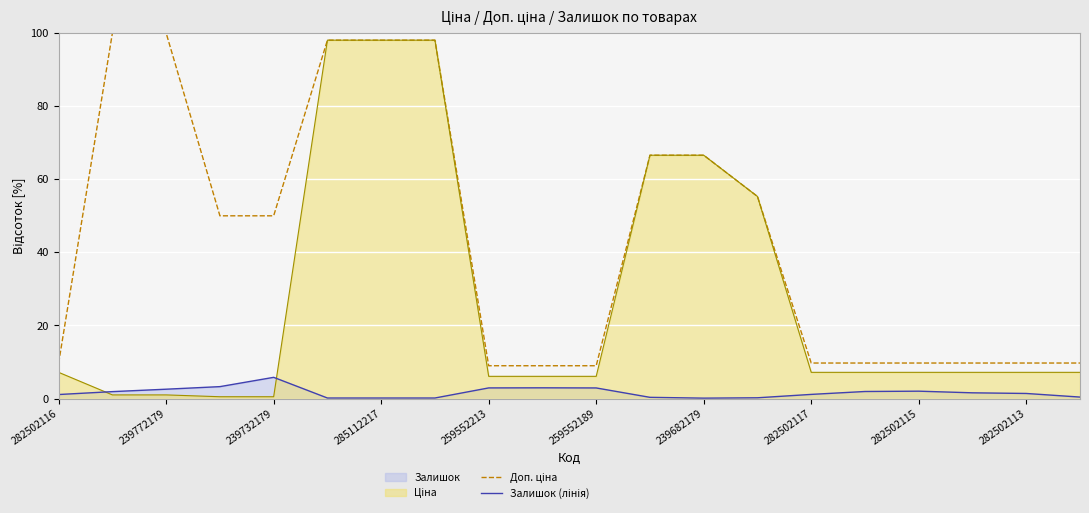

True or false: Залишок (лінія) and Доп. ціна intersect in this chart.

False